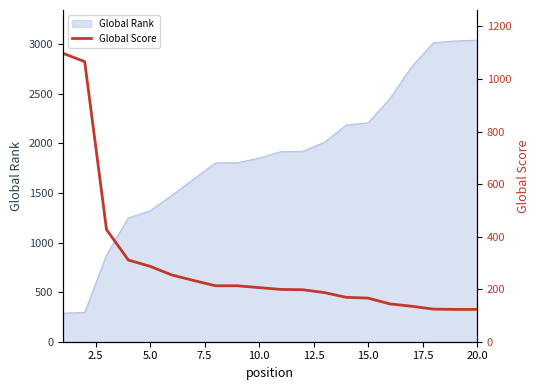

What is the maximum value for Global Rank?

3040